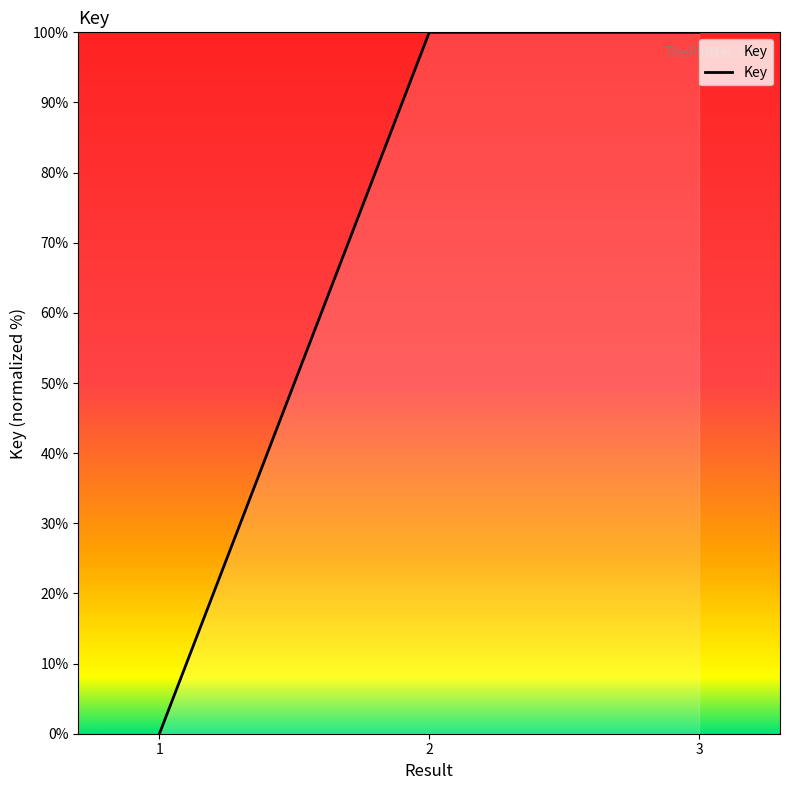

What is the sum of all values?

200.0